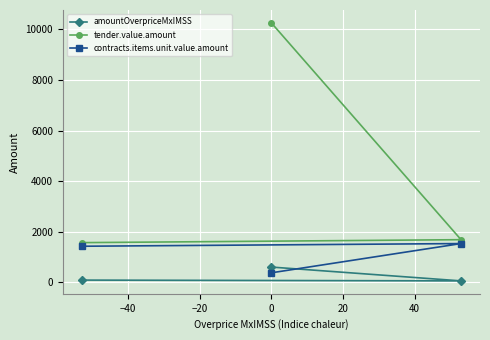

Rank the series by their maximum value, from highest to lowest.

tender.value.amount, contracts.items.unit.value.amount, amountOverpriceMxIMSS